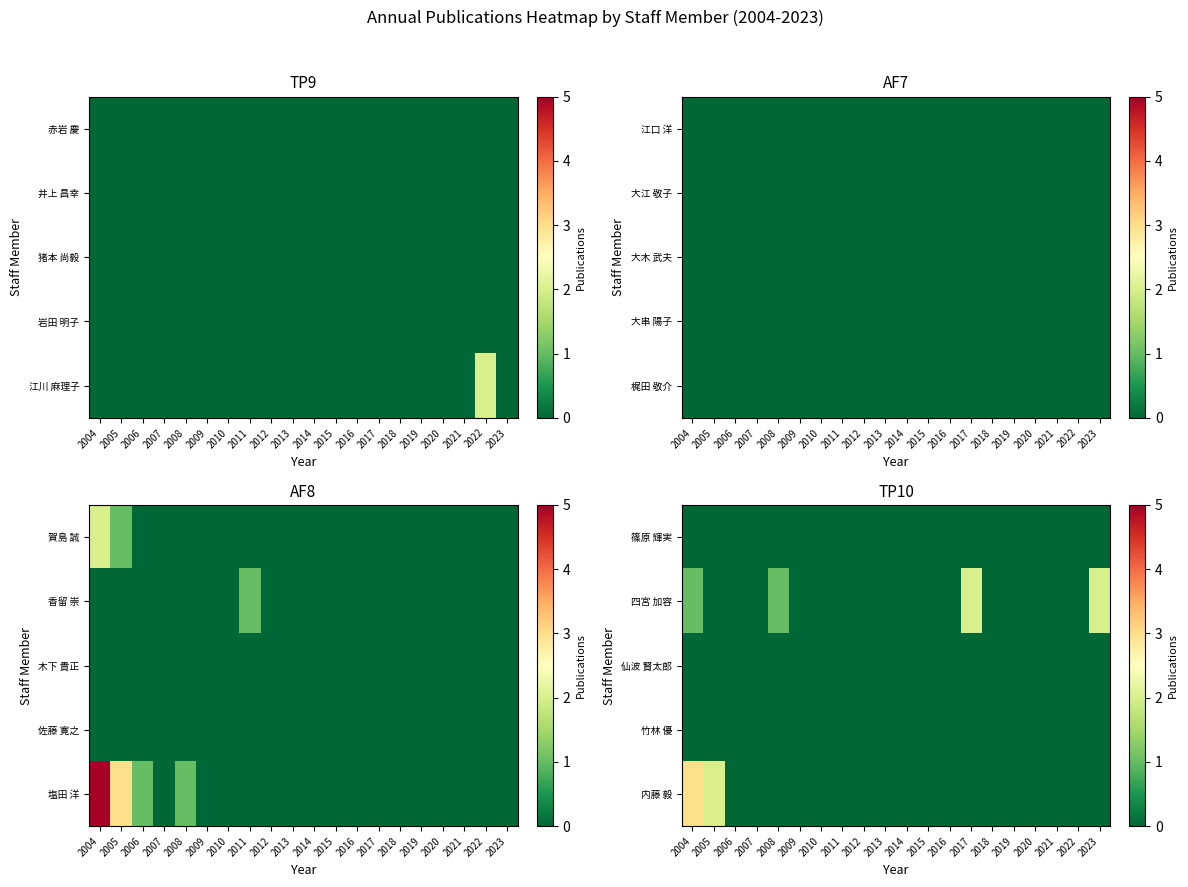

Reading right to left, extract all data points from this chart.

篠原 輝実: 2023=0	2022=0	2021=0	2020=0	2019=0	2018=0	2017=0	2016=0	2015=0	2014=0	2013=0	2012=0	2011=0	2010=0	2009=0	2008=0	2007=0	2006=0	2005=0	2004=0
四宮 加容: 2023=2	2022=0	2021=0	2020=0	2019=0	2018=0	2017=2	2016=0	2015=0	2014=0	2013=0	2012=0	2011=0	2010=0	2009=0	2008=1	2007=0	2006=0	2005=0	2004=1
仙波 賢太郎: 2023=0	2022=0	2021=0	2020=0	2019=0	2018=0	2017=0	2016=0	2015=0	2014=0	2013=0	2012=0	2011=0	2010=0	2009=0	2008=0	2007=0	2006=0	2005=0	2004=0
竹林 優: 2023=0	2022=0	2021=0	2020=0	2019=0	2018=0	2017=0	2016=0	2015=0	2014=0	2013=0	2012=0	2011=0	2010=0	2009=0	2008=0	2007=0	2006=0	2005=0	2004=0
内藤 毅: 2023=0	2022=0	2021=0	2020=0	2019=0	2018=0	2017=0	2016=0	2015=0	2014=0	2013=0	2012=0	2011=0	2010=0	2009=0	2008=0	2007=0	2006=0	2005=2	2004=3